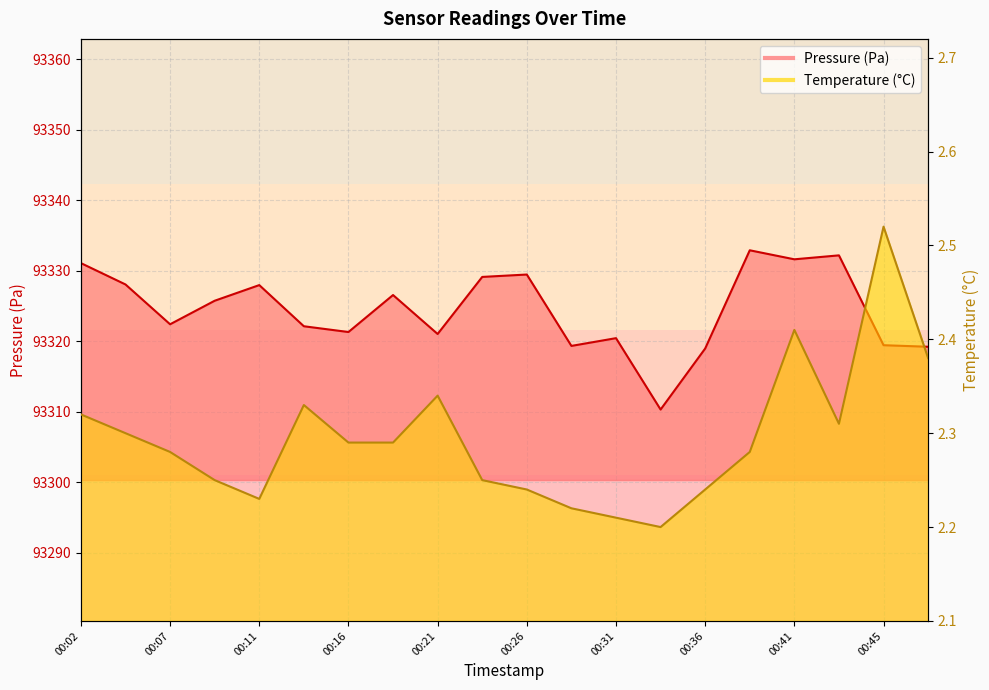

What is the smallest value displayed?

2.2